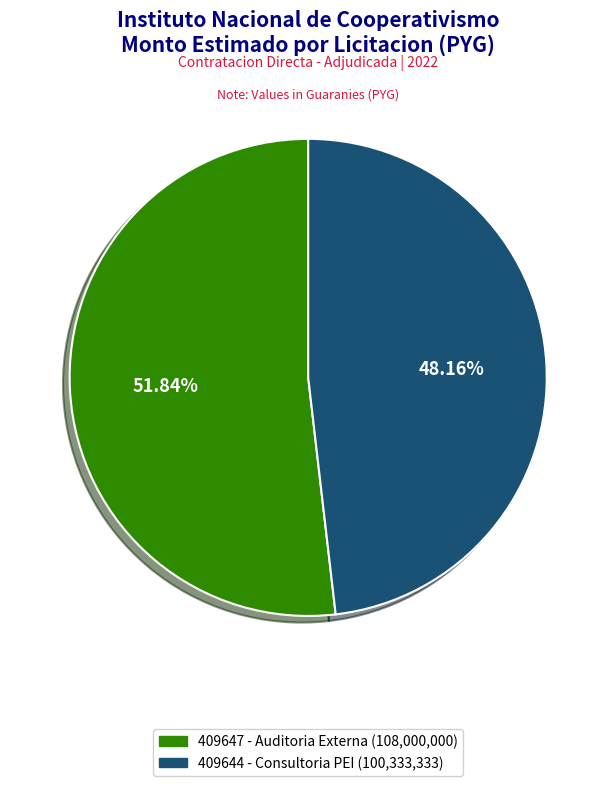

Count the number of slices in the pie.

2